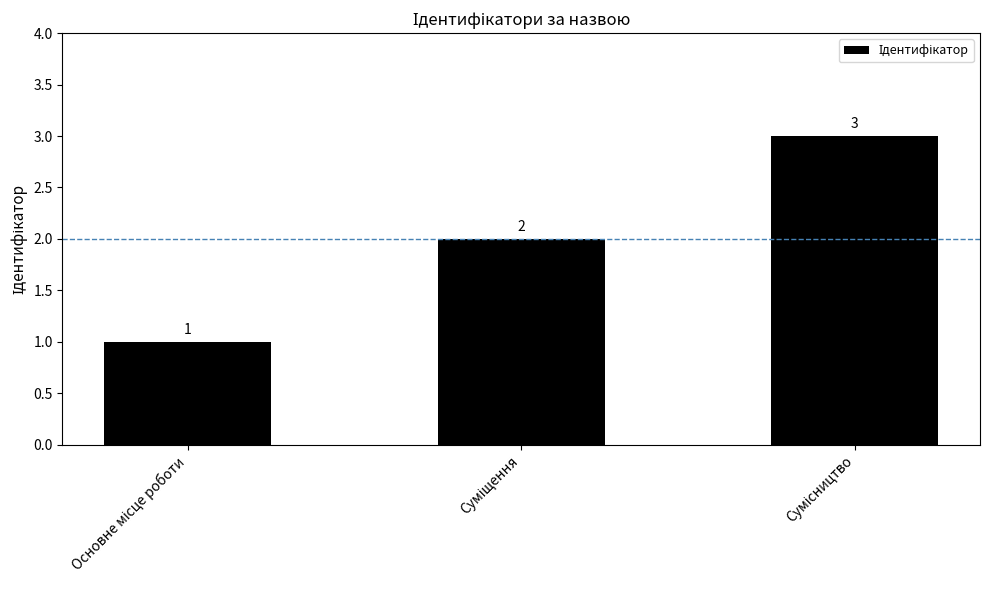

How many values are below 2?

1